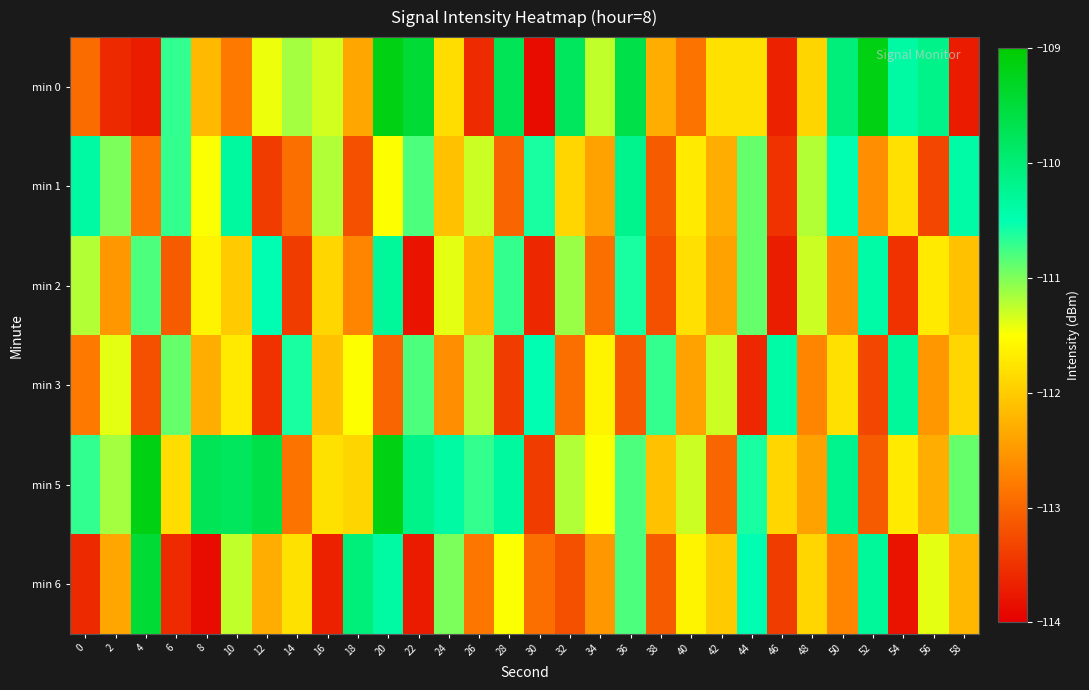

Between 50 and 22, which is larger?

22